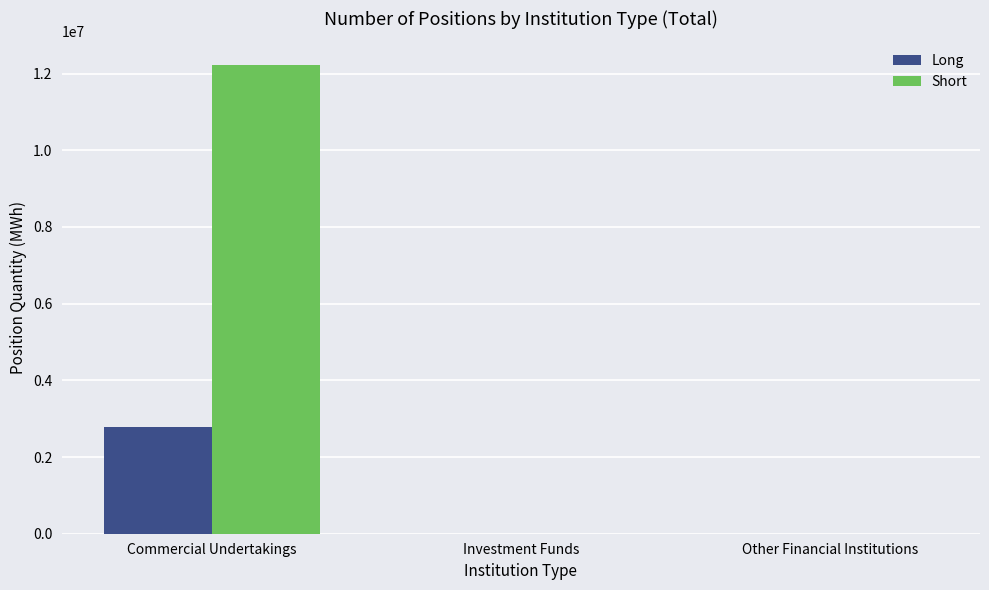

What is the sum of all Short values?

12228100